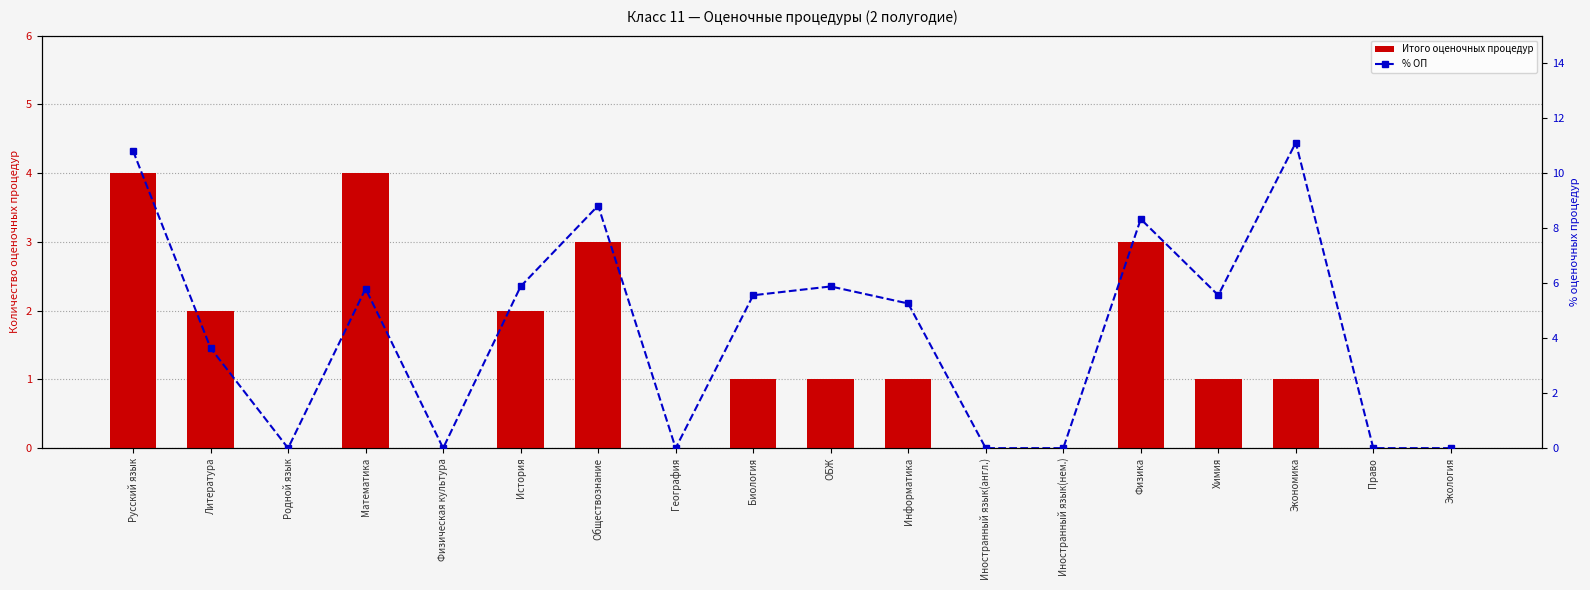

What are all the series names shown in the legend?

Итого оценочных процедур, % ОП